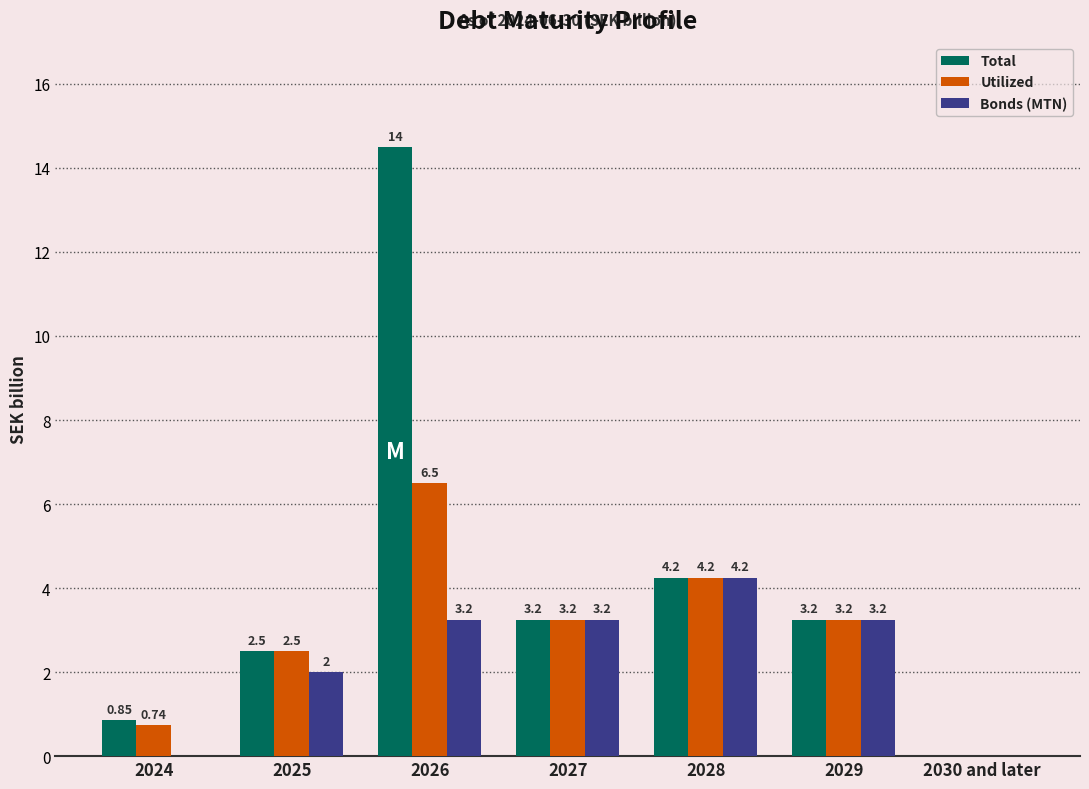

Which series has the largest total across all categories?

Total